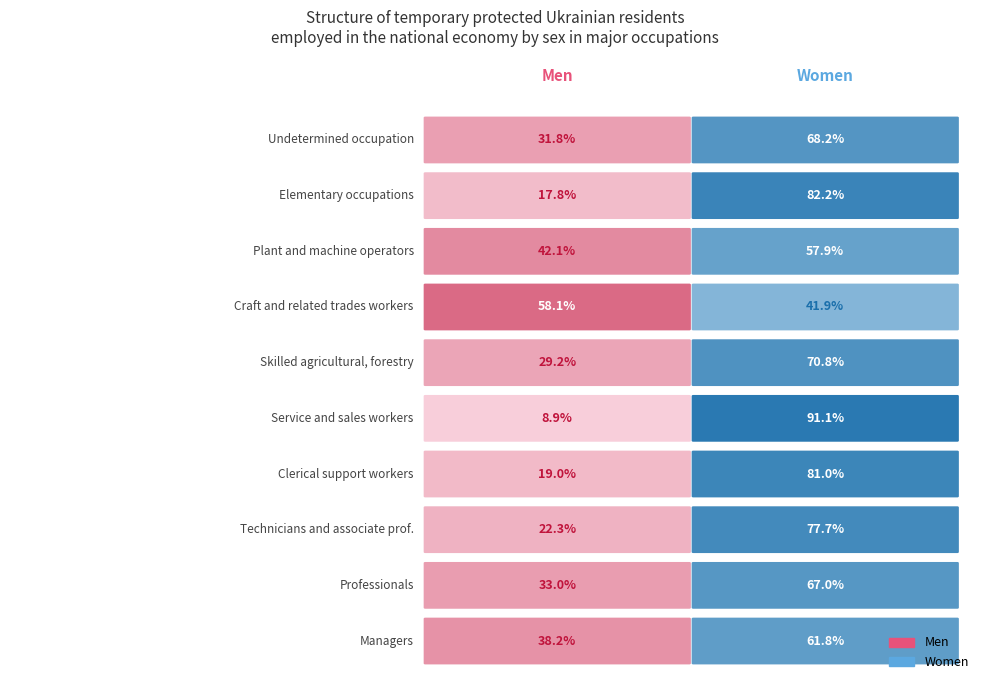

Which has a higher value, 4 or 8?

8